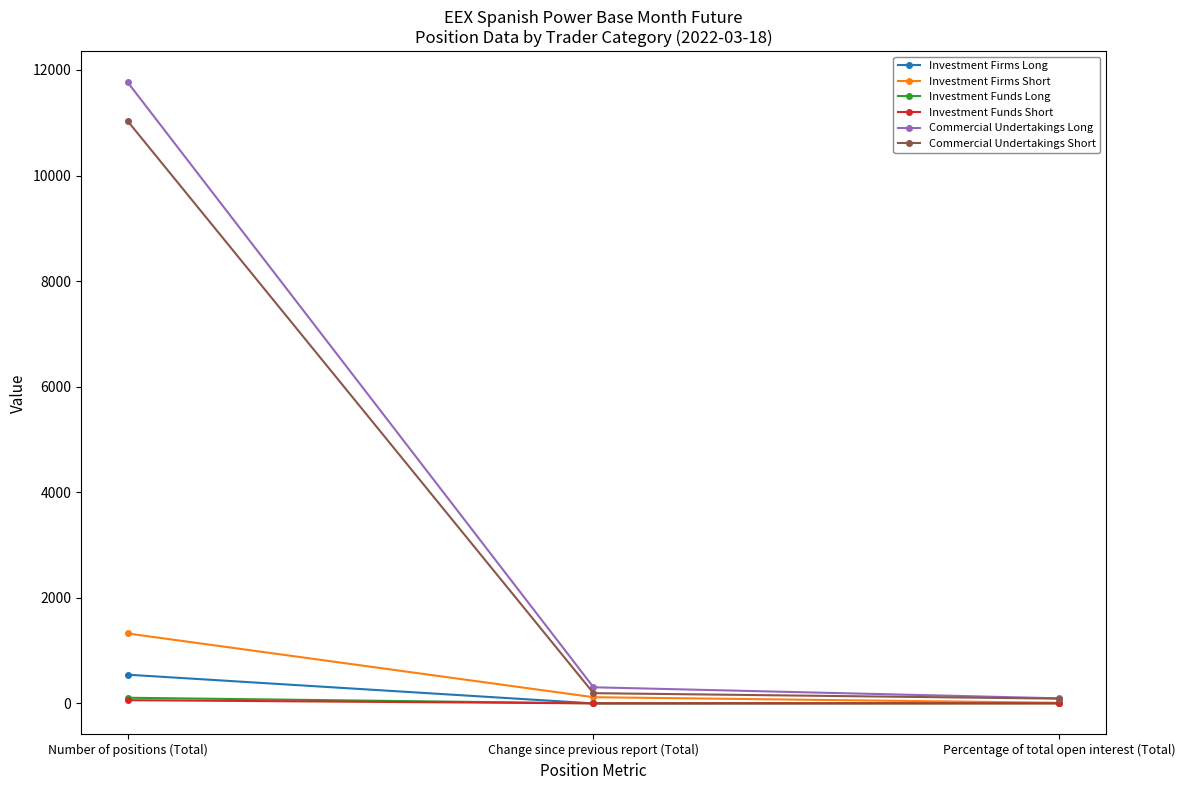

Is it true that Investment Funds Long equals 0.0 at Change since previous report (Total)?

True